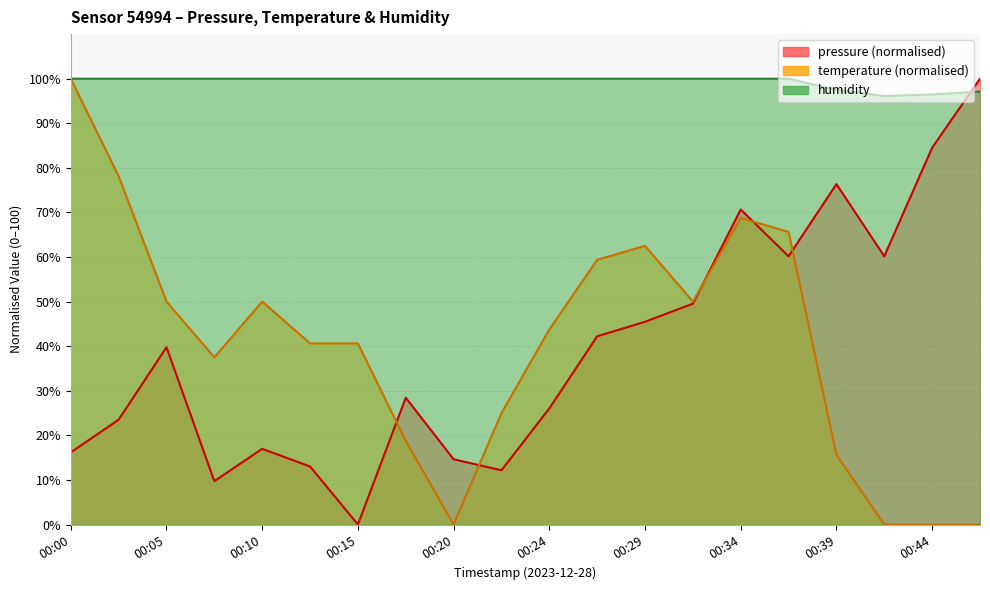

What is the sum of all humidity values?

1987.2